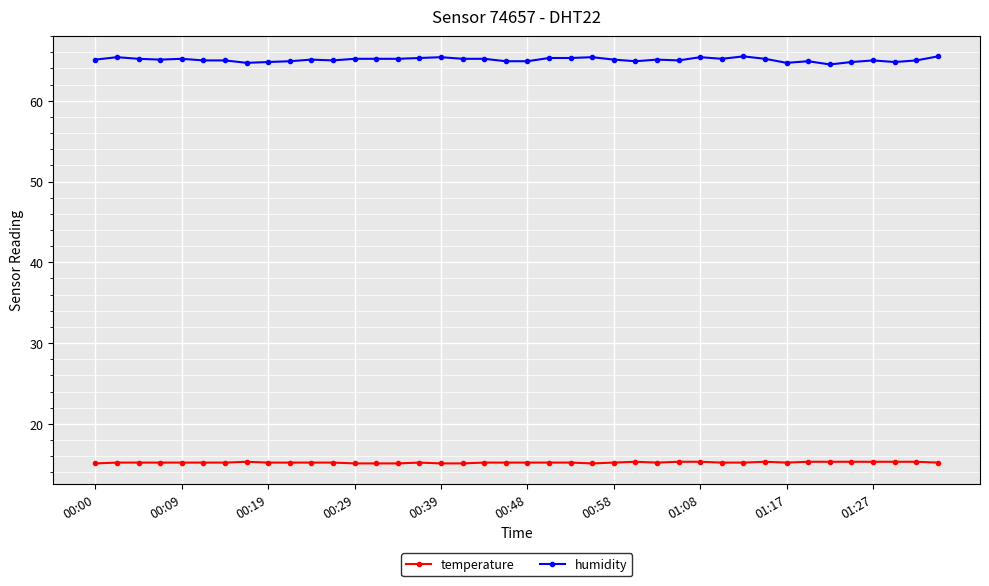

Which series has the largest total across all categories?

humidity